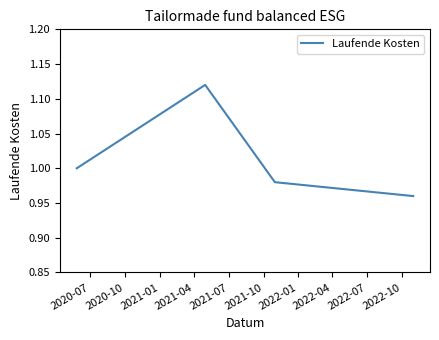

True or false: the data has more than 0 interior local peaks.

True